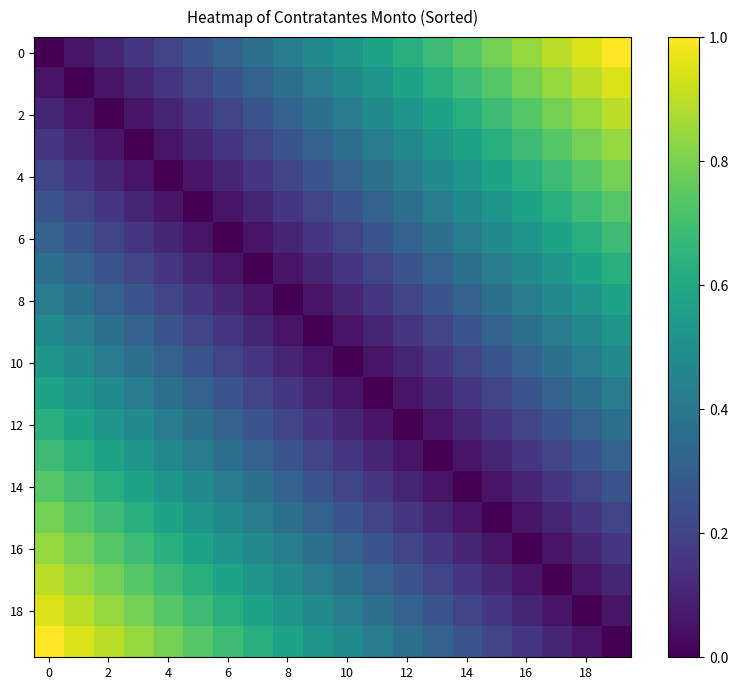

At how many categories does at least one series exceed 0?

20